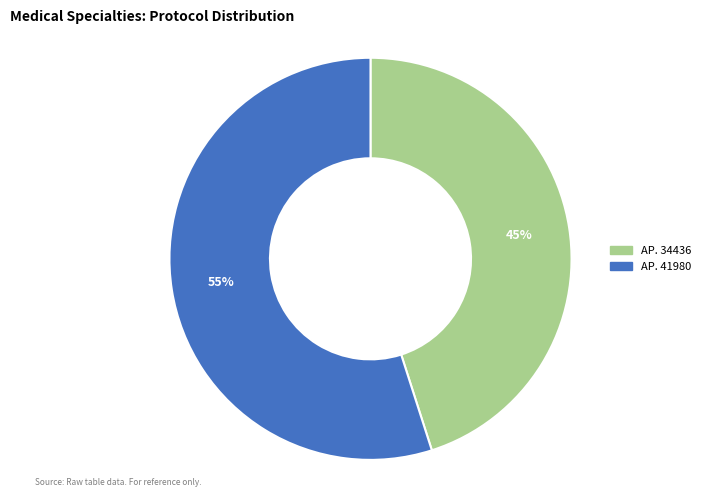

To the nearest percent, what is the difference between the largest and smallest slice percentages?

10%